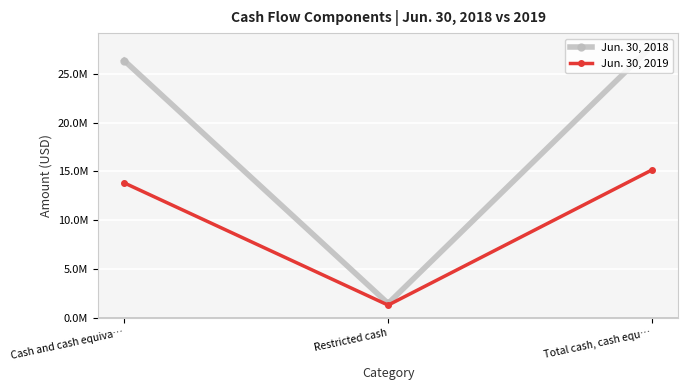

What is the approximate value of Jun. 30, 2019 at Restricted cash?

1324599